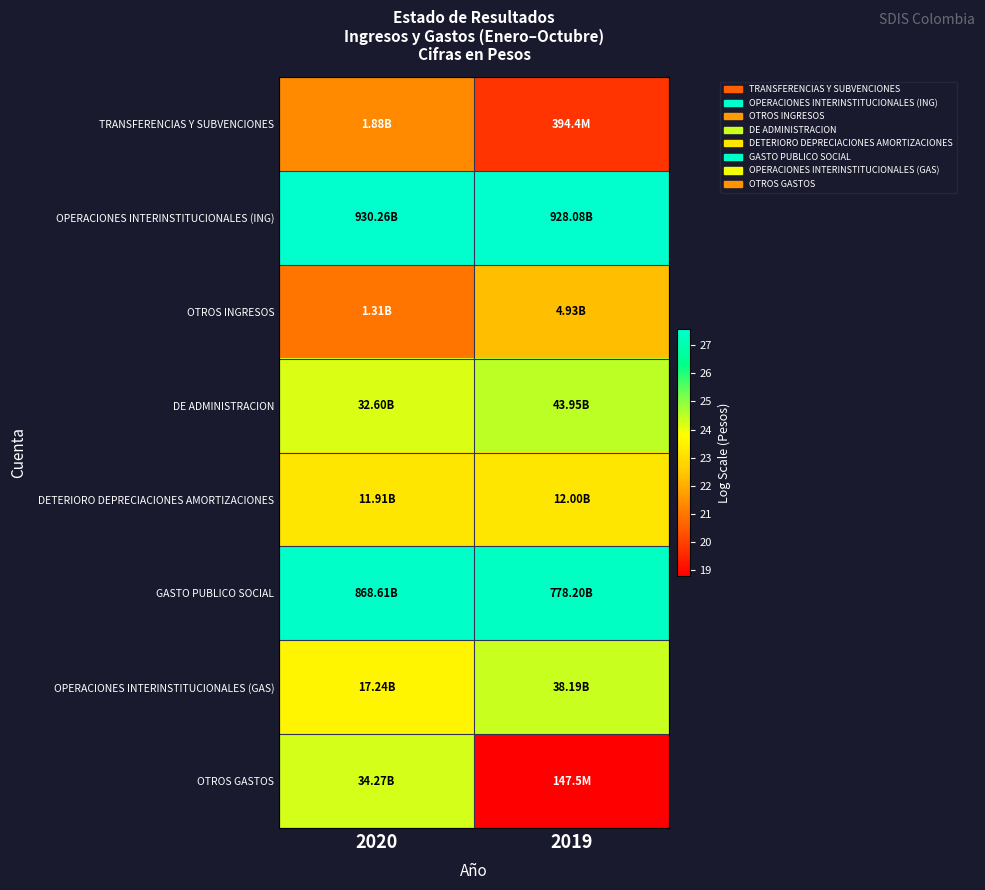

Reading left to right, list all the values displayed in this chart.

TRANSFERENCIAS Y SUBVENCIONES: 2020=21.4	2019=19.8
OPERACIONES INTERINSTITUCIONALES (ING): 2020=27.6	2019=27.6
OTROS INGRESOS: 2020=21.0	2019=22.3
DE ADMINISTRACION: 2020=24.2	2019=24.5
DETERIORO DEPRECIACIONES AMORTIZACIONES: 2020=23.2	2019=23.2
GASTO PUBLICO SOCIAL: 2020=27.5	2019=27.4
OPERACIONES INTERINSTITUCIONALES (GAS): 2020=23.6	2019=24.4
OTROS GASTOS: 2020=24.3	2019=18.8